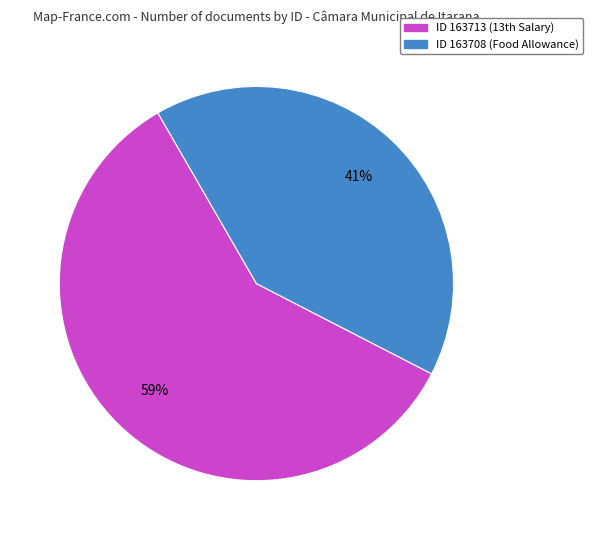

Is there a majority slice in this chart?

Yes